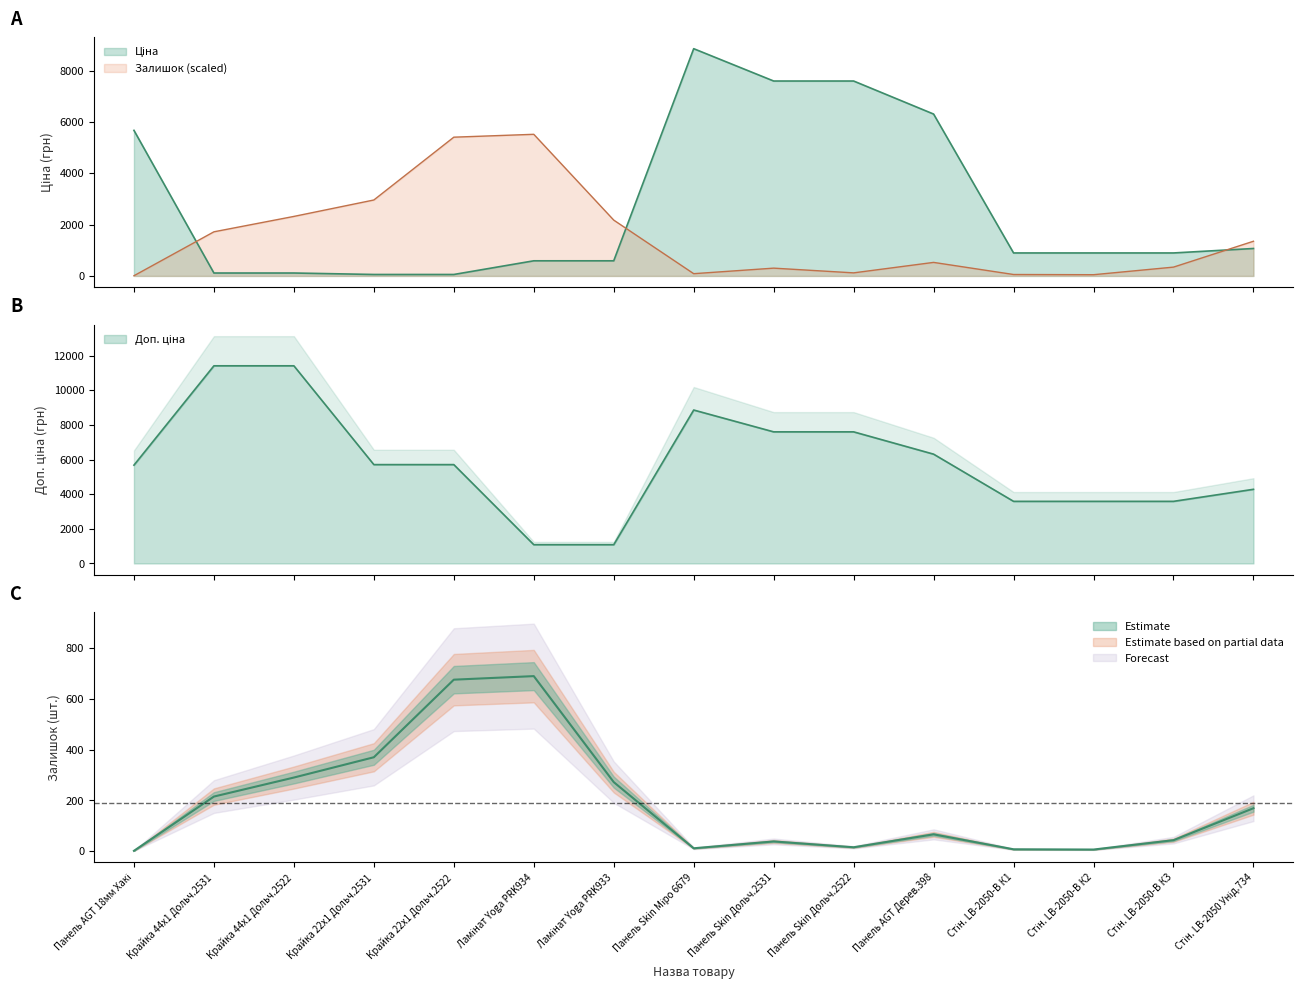

List the series in order of their peak value, highest first.

Доп. ціна, Ціна, Залишок